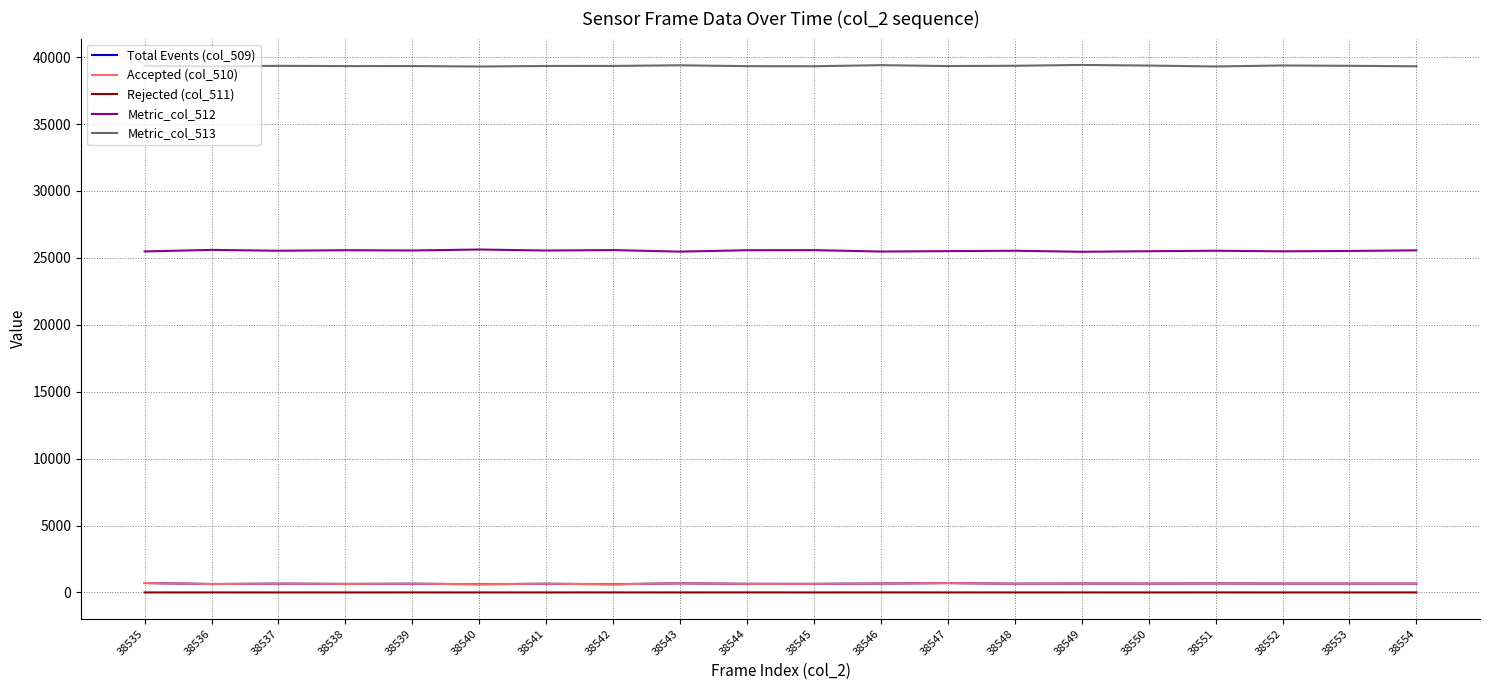

The Metric_col_512 series shows 42560 at 38549. True or false?

False